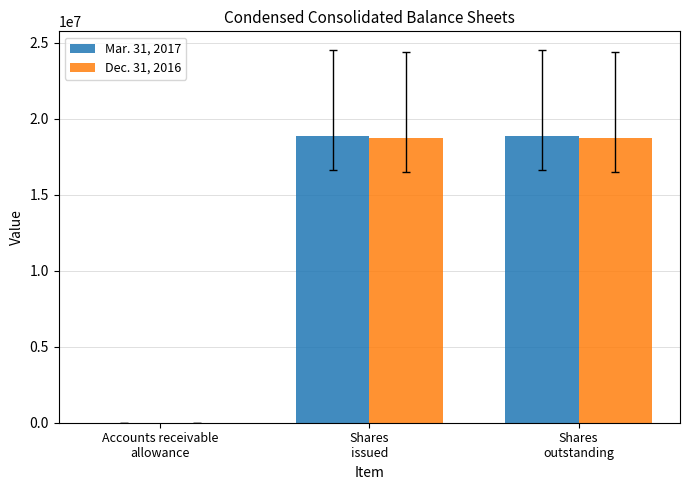

What is the maximum value shown in the chart?

18863000